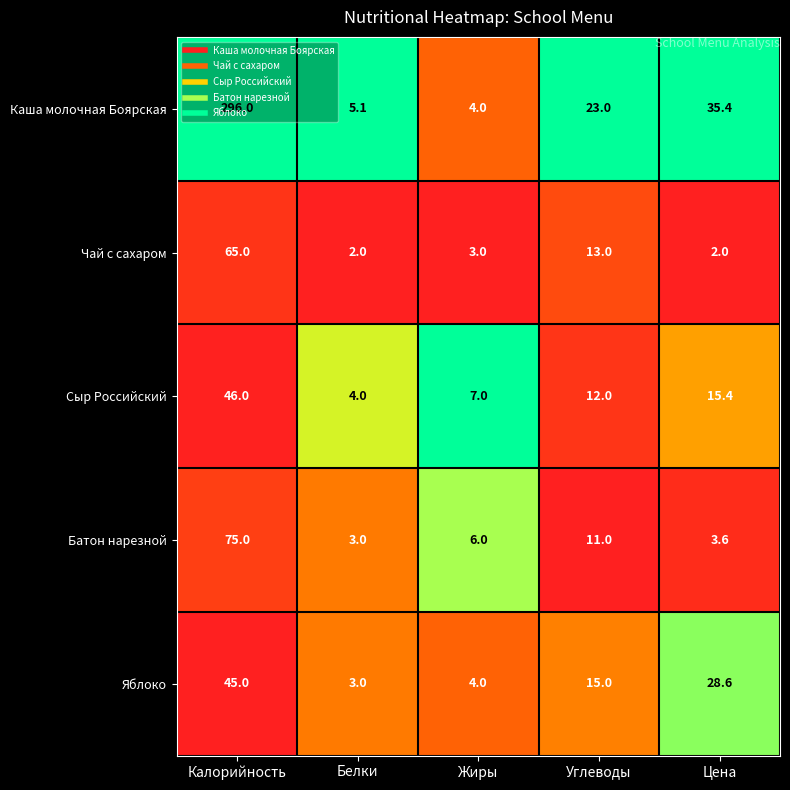

Which series has the widest spread of values?

Каша молочная Боярская